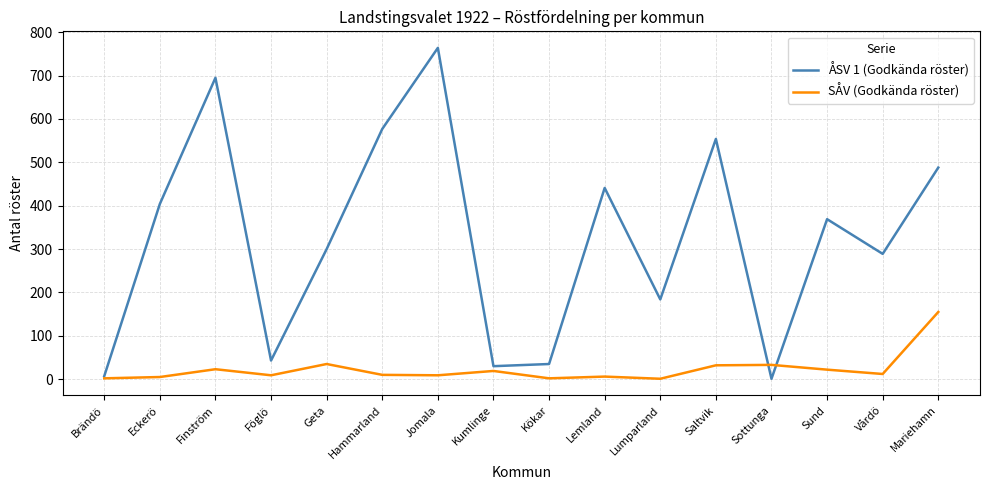

Which series has the largest total across all categories?

ÅSV 1 (Godkända röster)